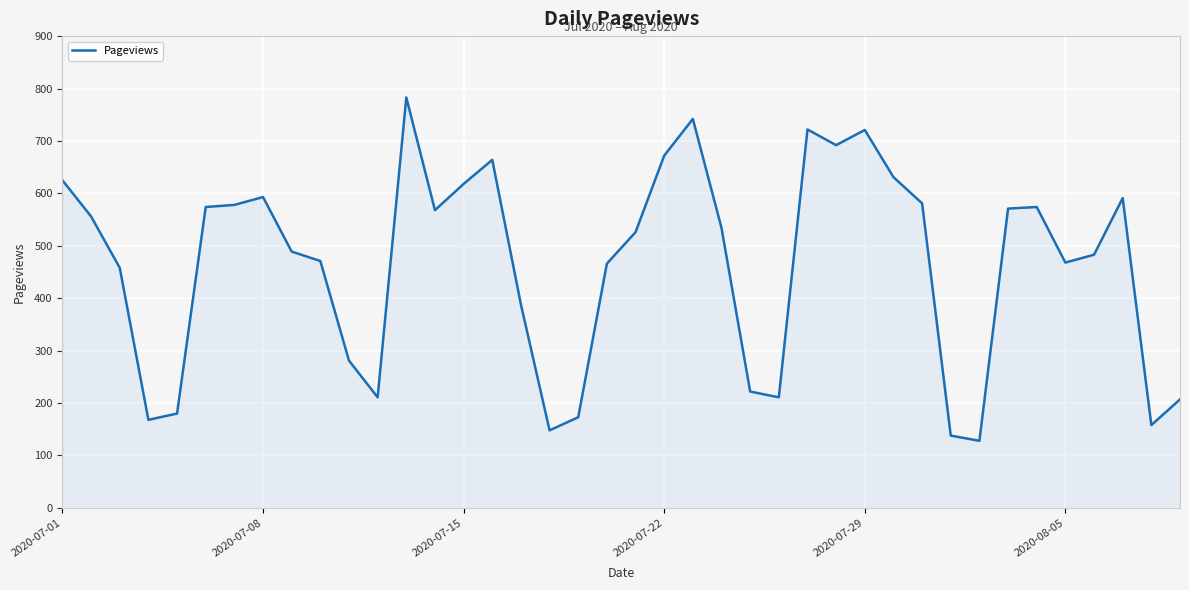

What is the minimum value shown in the chart?

128